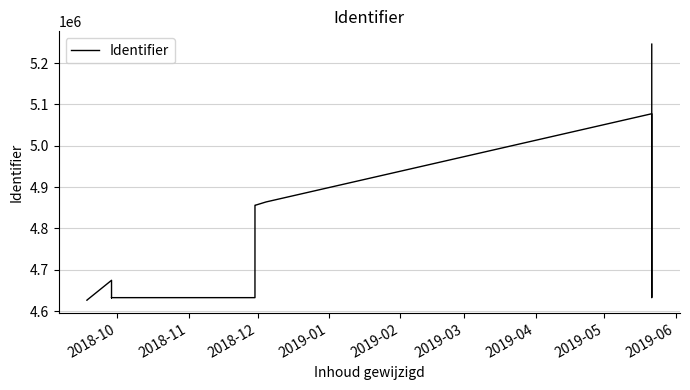

Which label corresponds to the smallest value in the chart?

2018-10